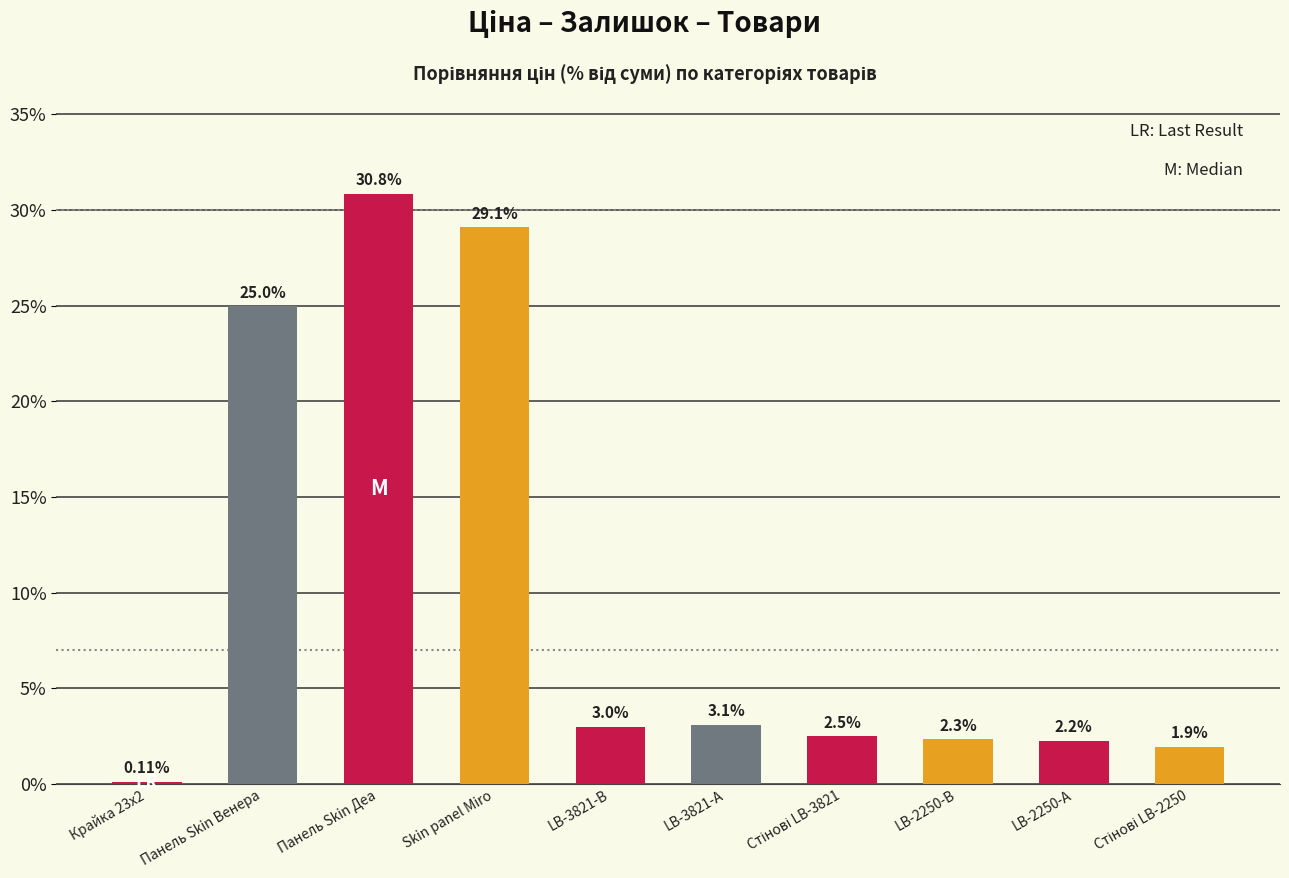

What is the sum of all values?

100.0